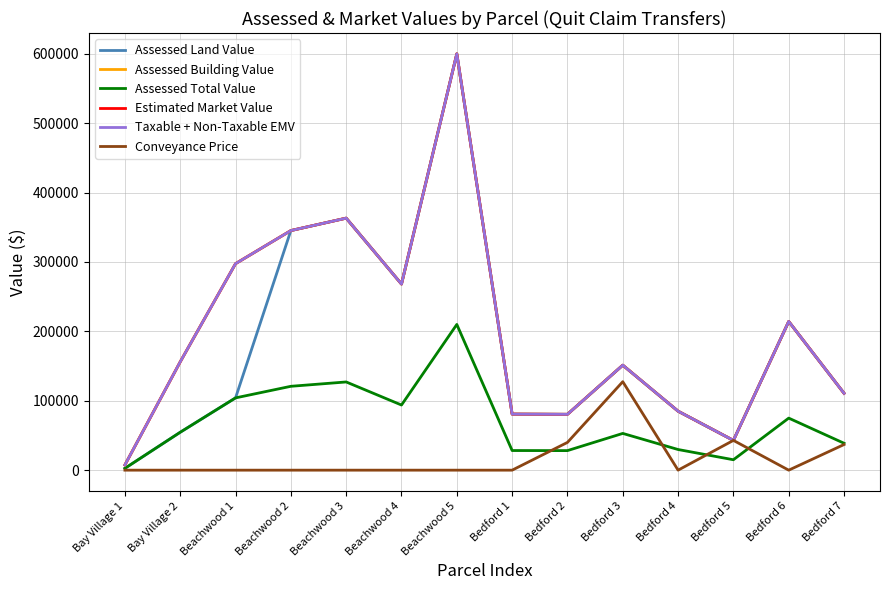

After their last crossing, which series has the higher values: Conveyance Price or Assessed Total Value?

Assessed Total Value